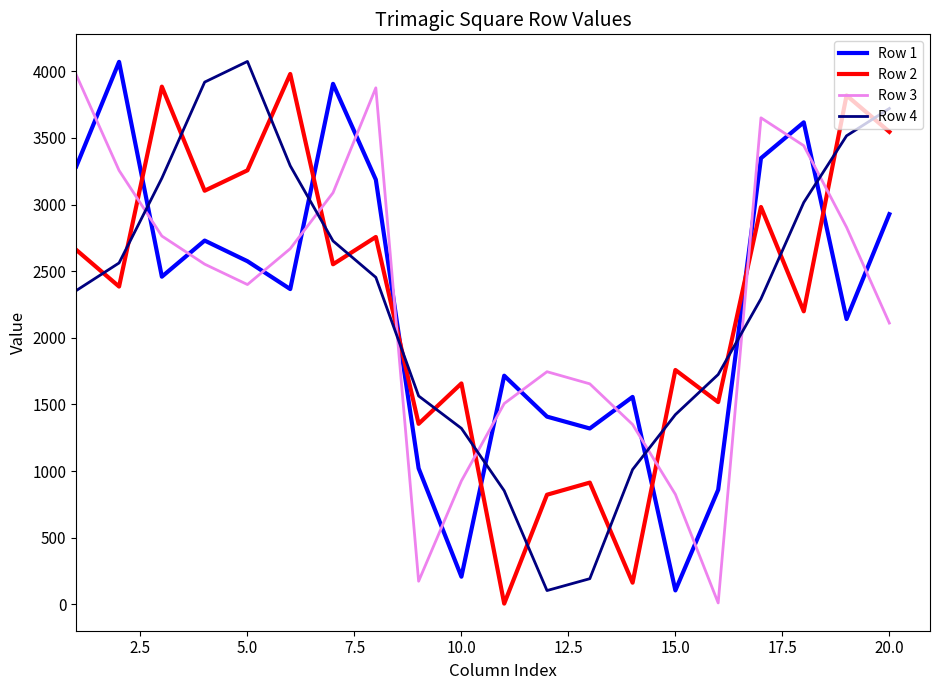

Which series ends up on top after the final intersection of Row 1 and Row 2?

Row 2